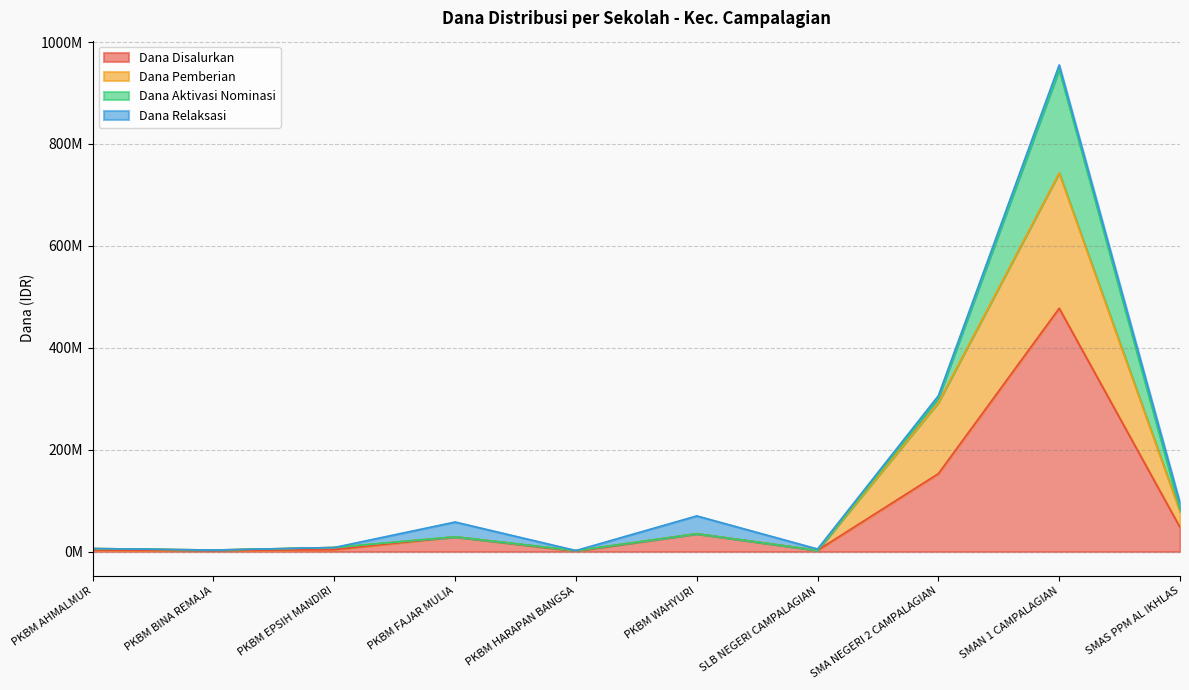

Which series has the largest range (max minus min)?

Dana Pemberian